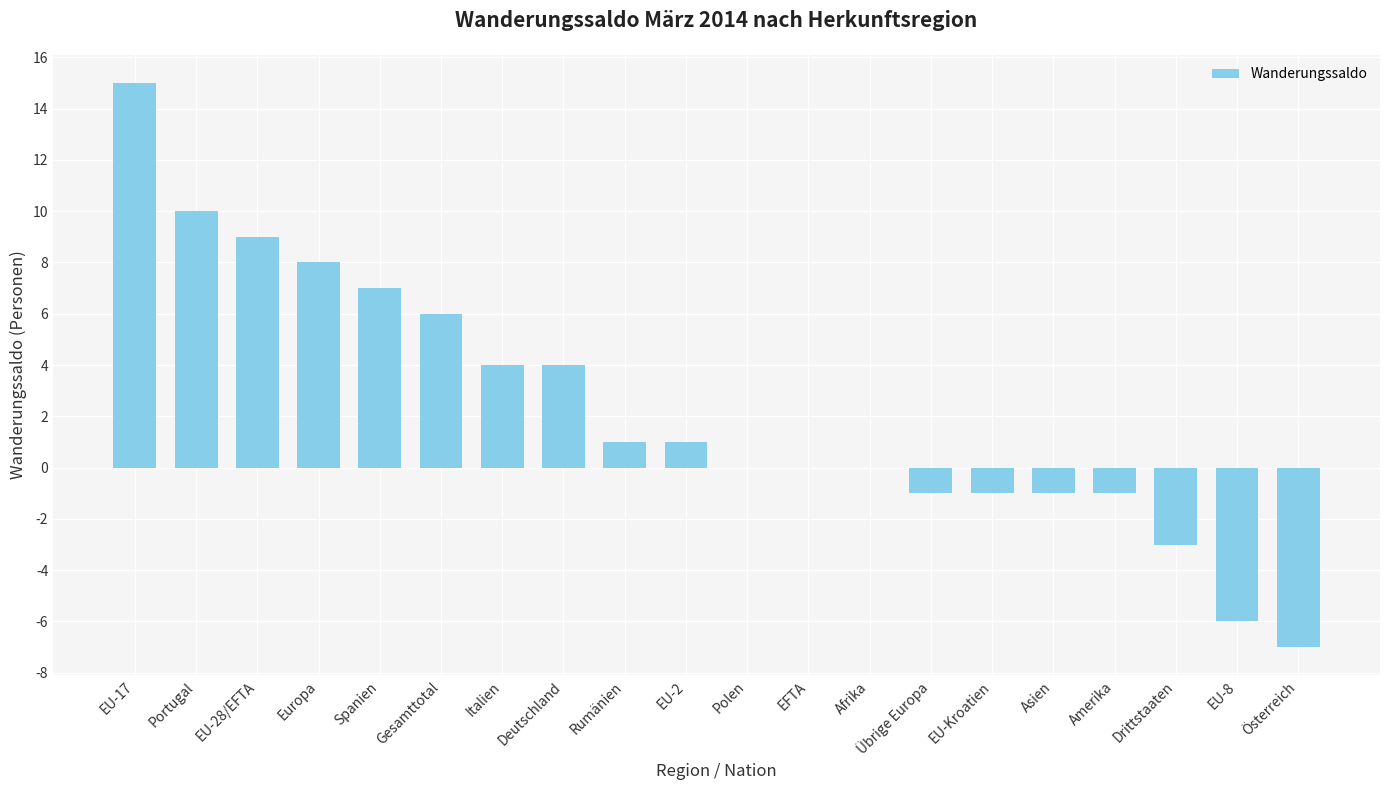

Count the number of data series in this chart.

1